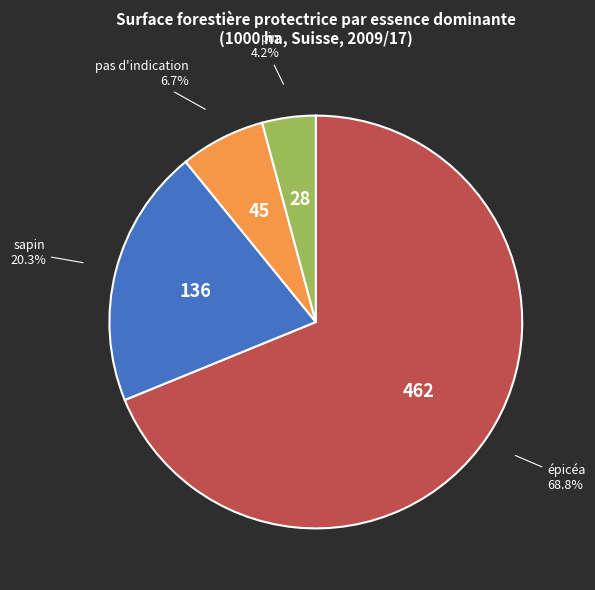

Between pin and pas d'indication, which is larger?

pas d'indication